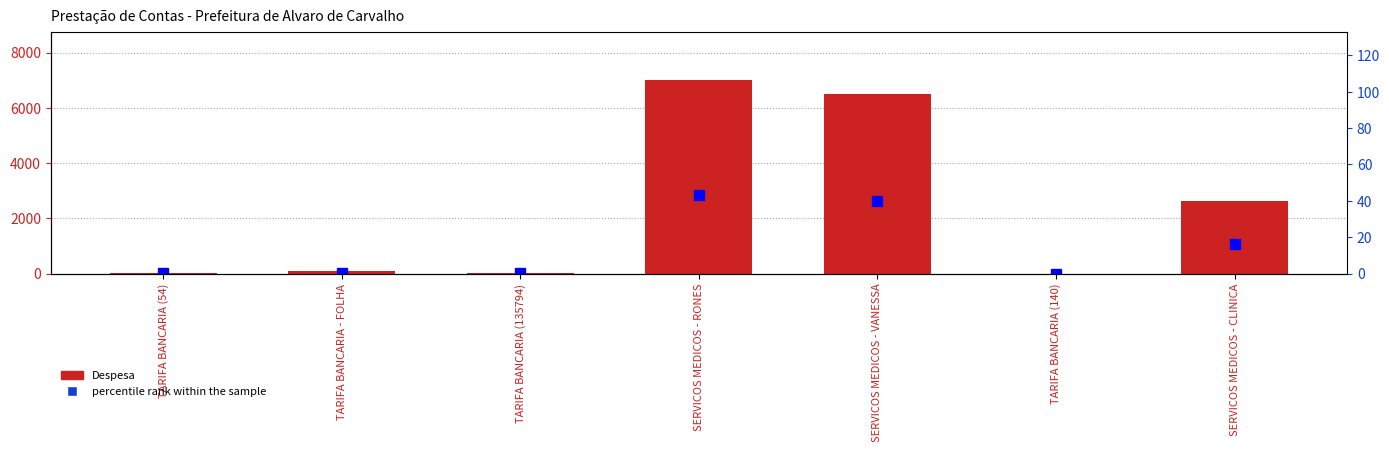

Which has a higher value, TARIFA BANCARIA (54) or SERVICOS MEDICOS - RONES?

SERVICOS MEDICOS - RONES